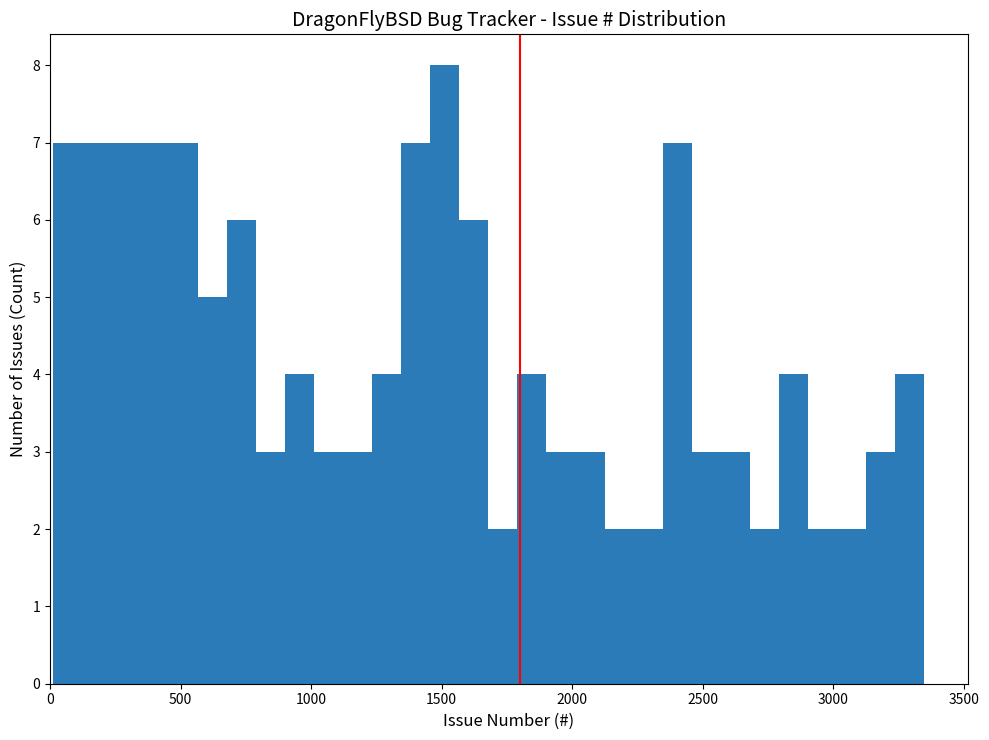

Around what value on the x-axis is the tallest bar? Give the approximate position of its centre, as read against the axis.

1500